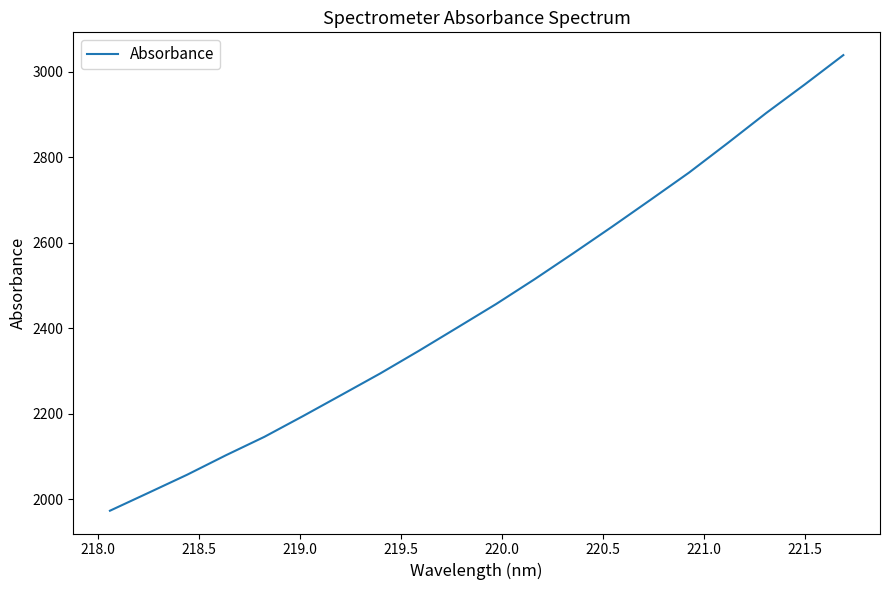

What is the minimum value shown in the chart?

1973.2